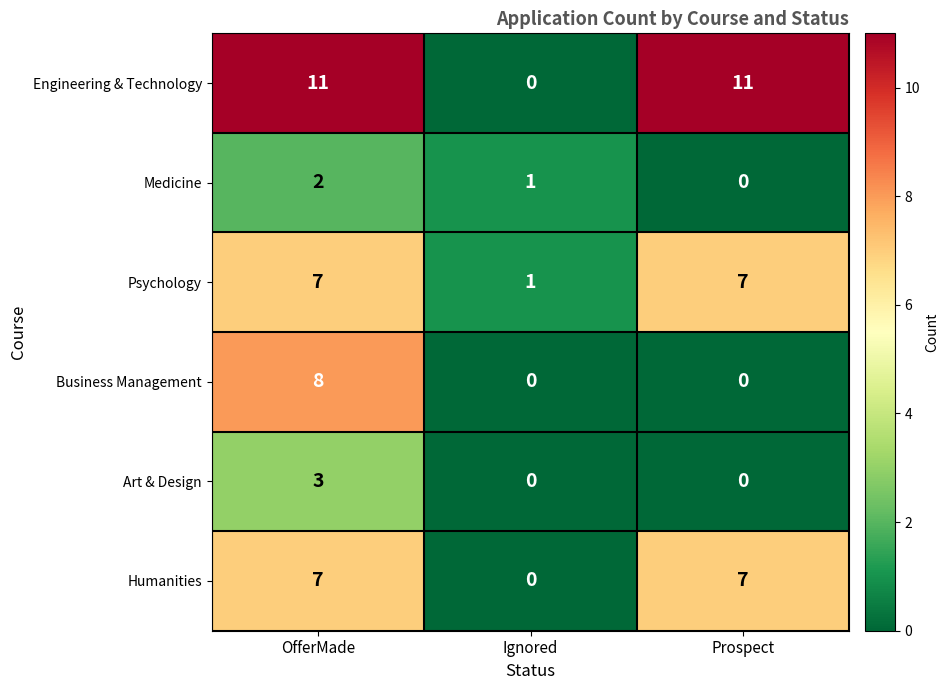

Reading left to right, what are all the values shown in this chart?

Engineering & Technology: OfferMade=11	Ignored=0	Prospect=11
Medicine: OfferMade=2	Ignored=1	Prospect=0
Psychology: OfferMade=7	Ignored=1	Prospect=7
Business Management: OfferMade=8	Ignored=0	Prospect=0
Art & Design: OfferMade=3	Ignored=0	Prospect=0
Humanities: OfferMade=7	Ignored=0	Prospect=7